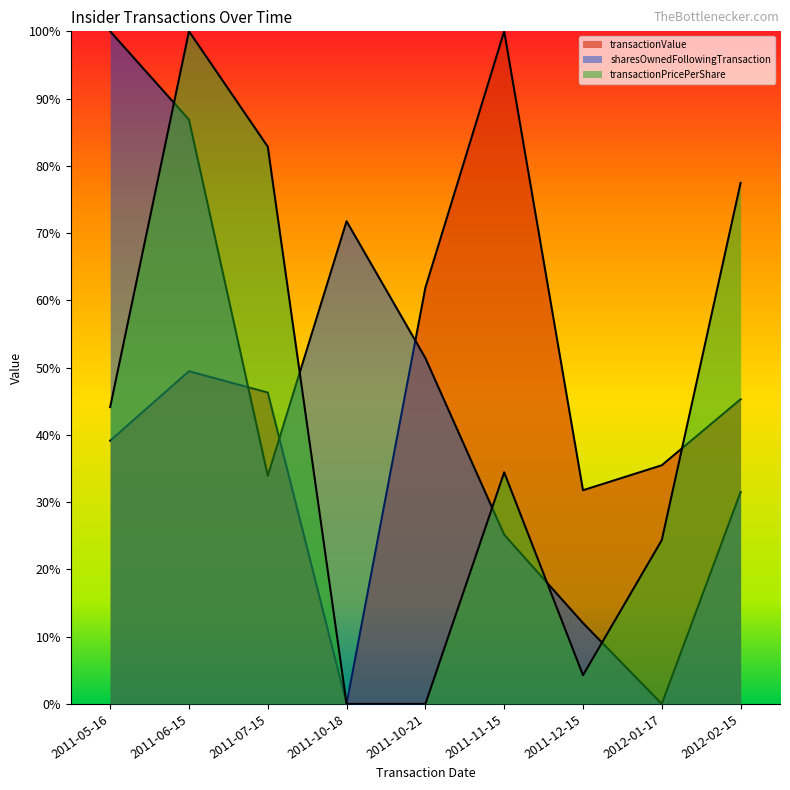

Does the chart display data point markers on the line(s)?

No